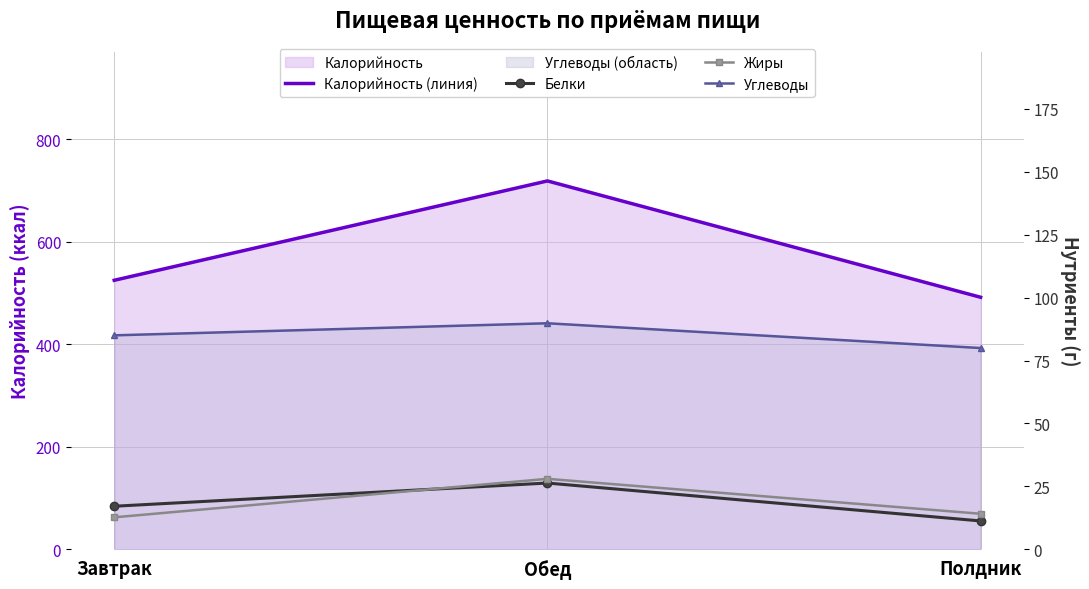

How many distinct data groups are displayed?

4